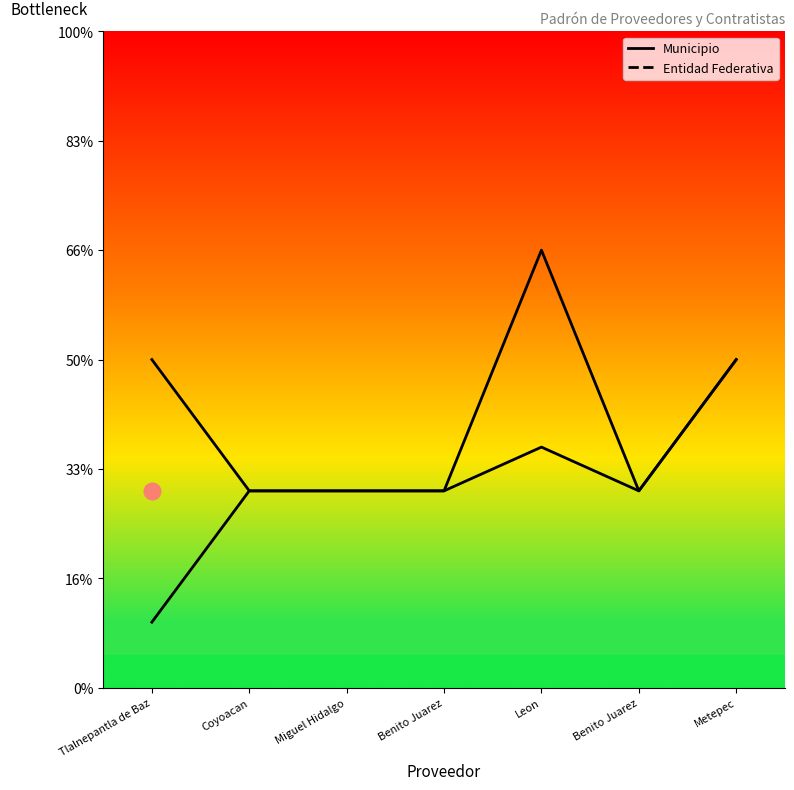

Is this an area chart (filled region under the line)?

No